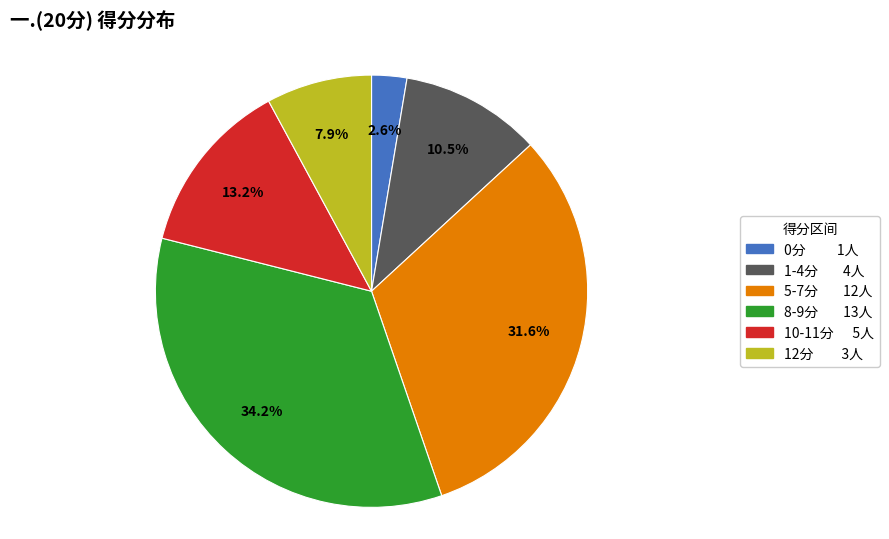

Does any single category account for the majority?

No